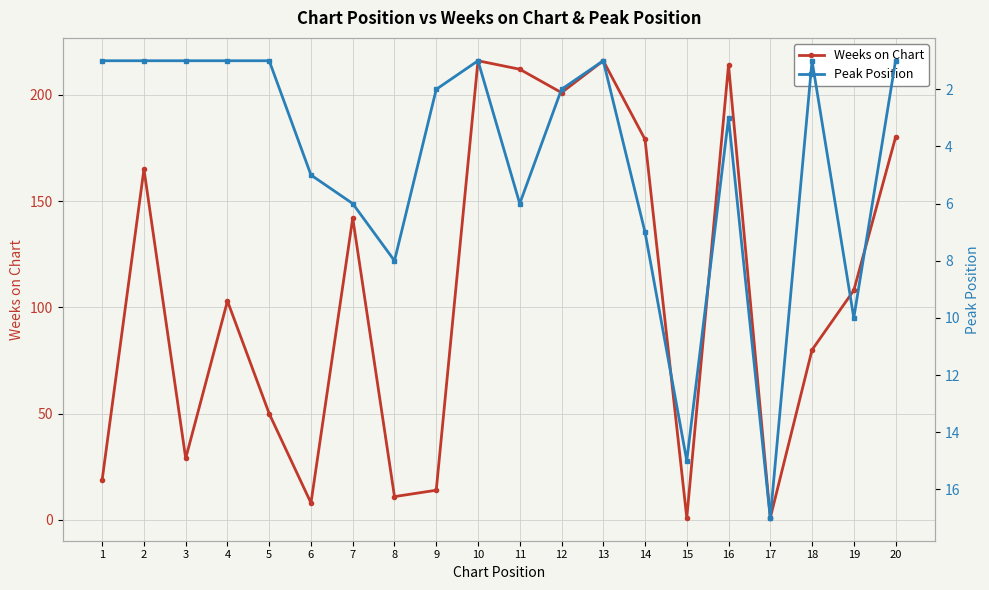

Where is the first local minimum for Weeks on Chart?

3